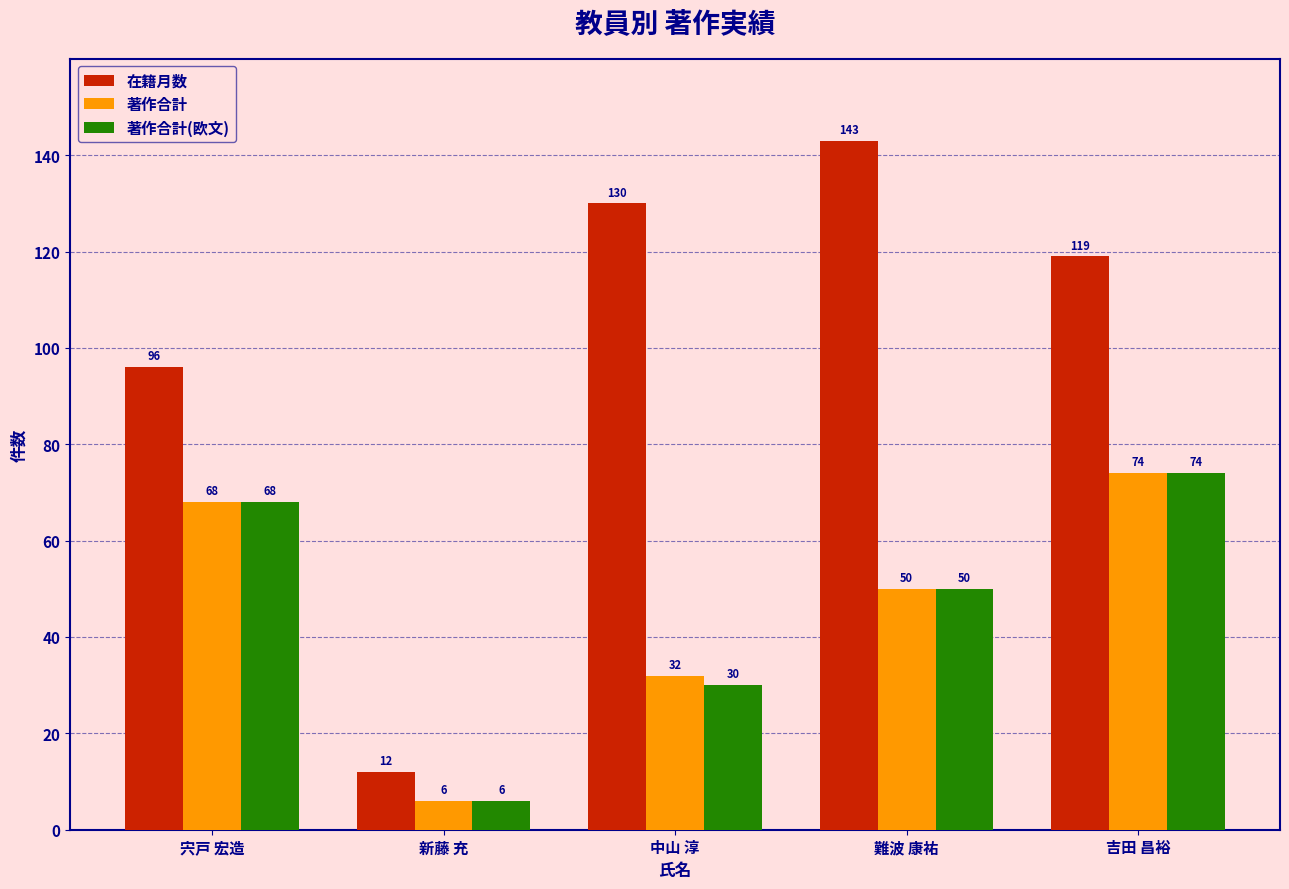

The 著作合計 series shows 32 at 中山 淳. True or false?

True